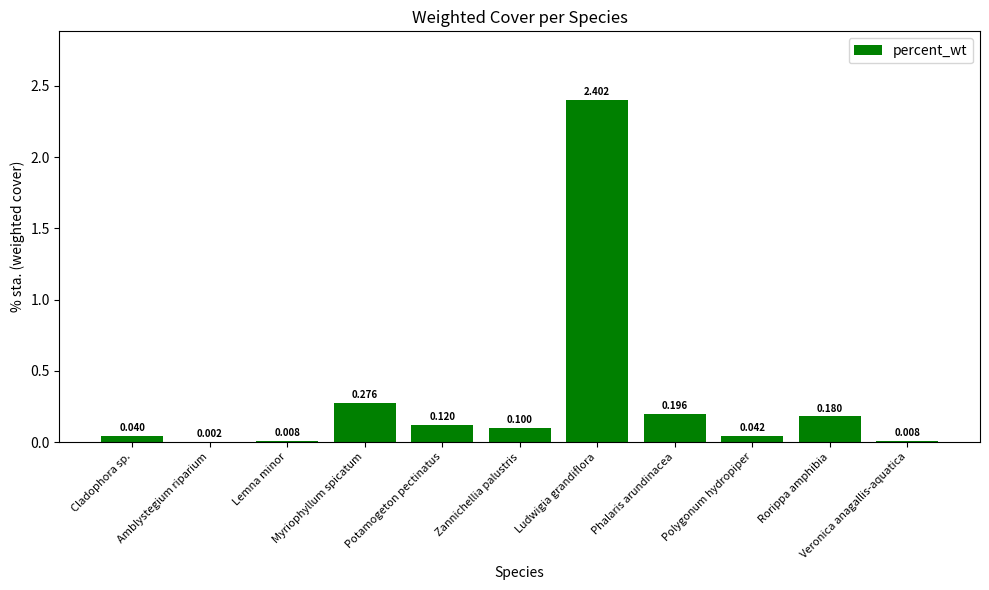

At which category does the chart reach its peak across all series?

Ludwigia grandiflora